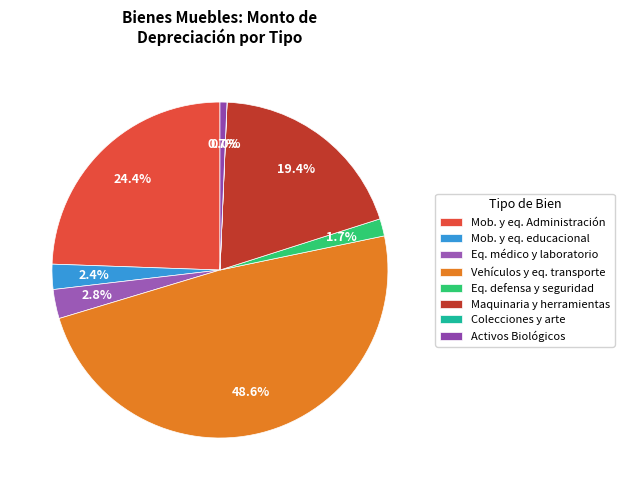

How many segments does this pie chart have?

8